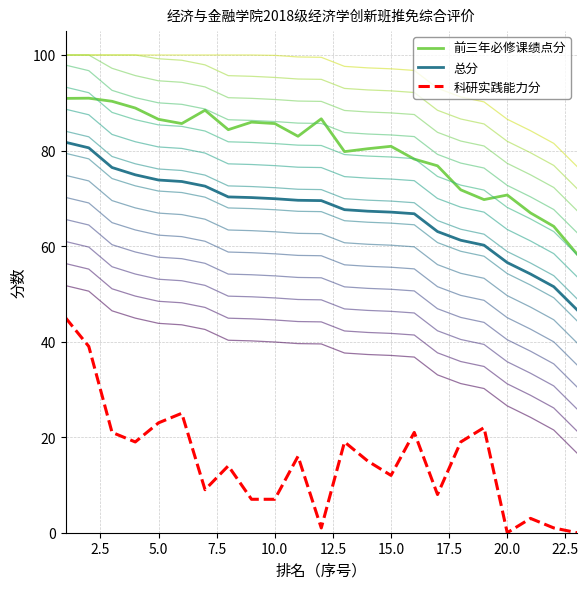

What is the maximum value for 科研实践能力分?

45.0